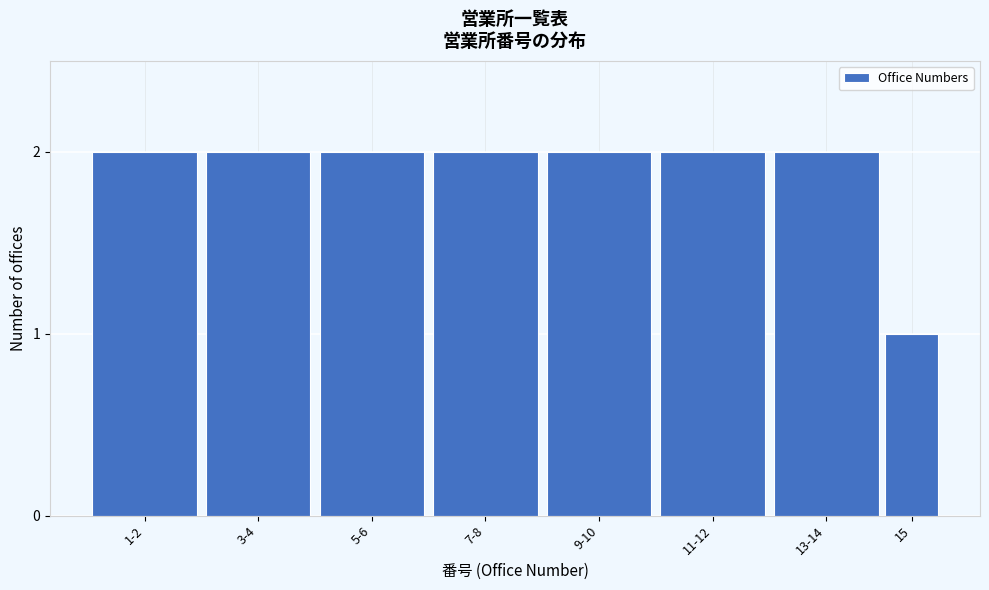

Reading left to right, what are all the values shown in this chart?

1-2=2	3-4=2	5-6=2	7-8=2	9-10=2	11-12=2	13-14=2	15=1